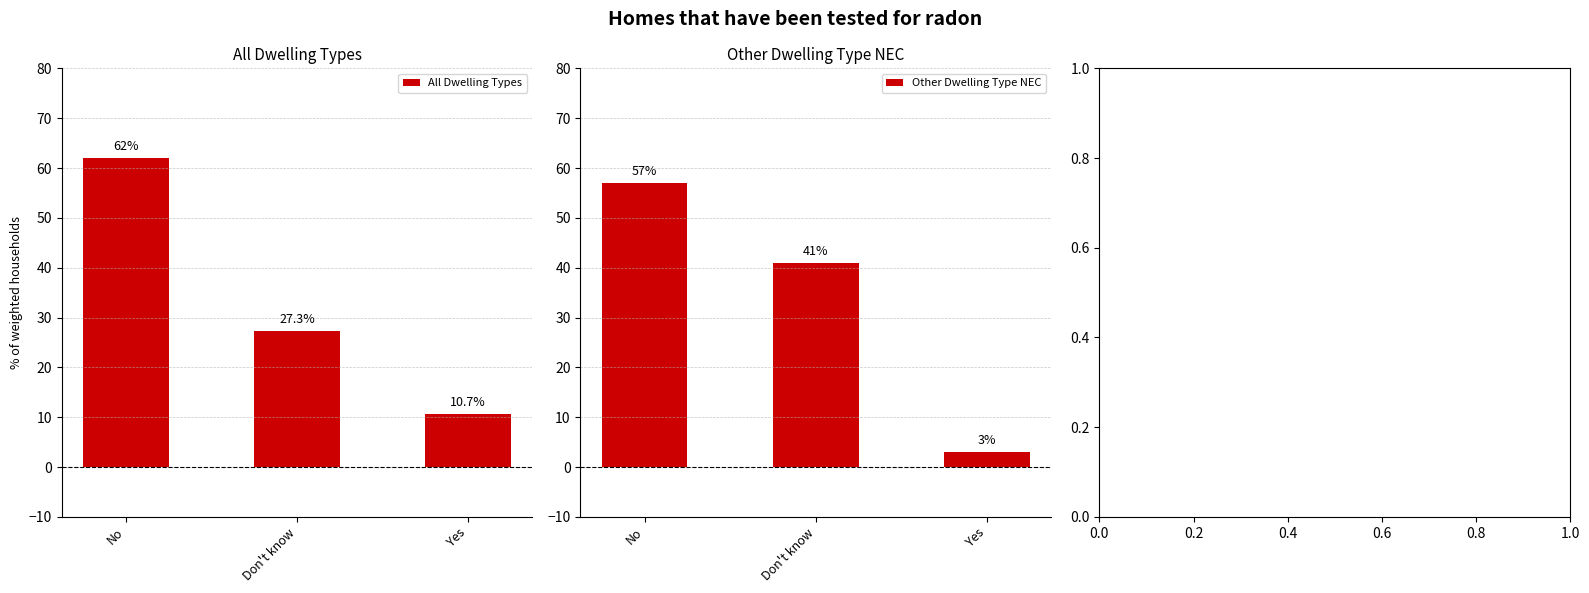

The value of Other Dwelling Type NEC at Don't know is 41.0. True or false?

True